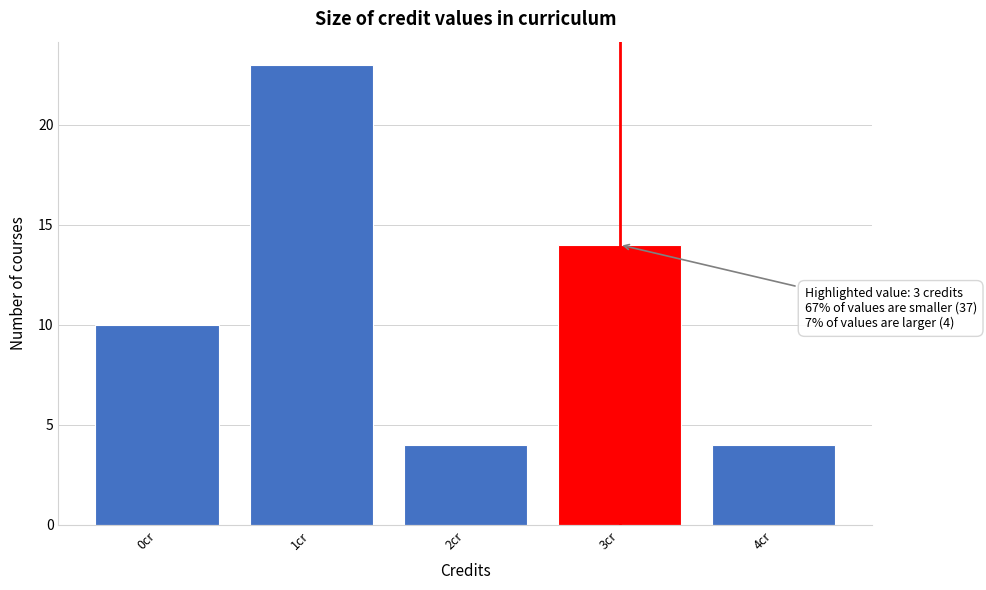

Which range on the x-axis has the tallest bar?

0.5 to 1.5